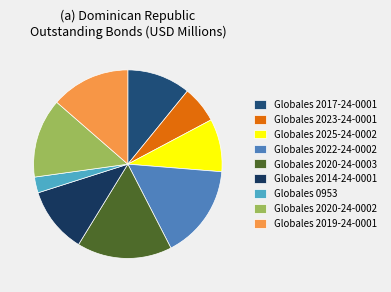

How many segments does this pie chart have?

9